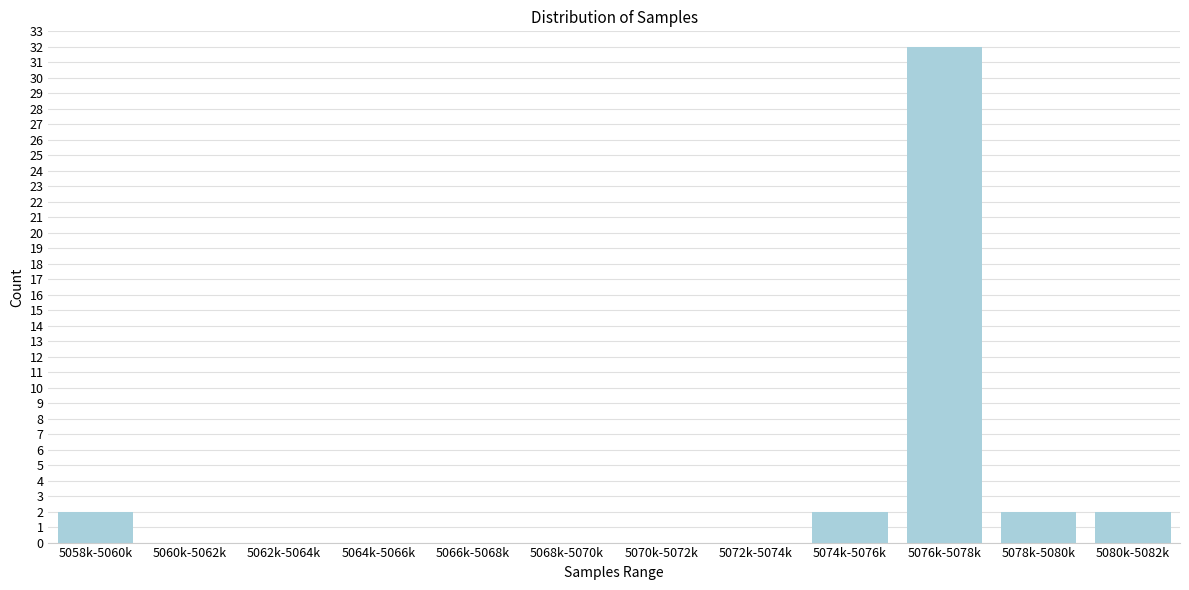

Reading right to left, transcribe all the data shown in this chart.

5080k-5082k=2	5078k-5080k=2	5076k-5078k=32	5074k-5076k=2	5072k-5074k=0	5070k-5072k=0	5068k-5070k=0	5066k-5068k=0	5064k-5066k=0	5062k-5064k=0	5060k-5062k=0	5058k-5060k=2